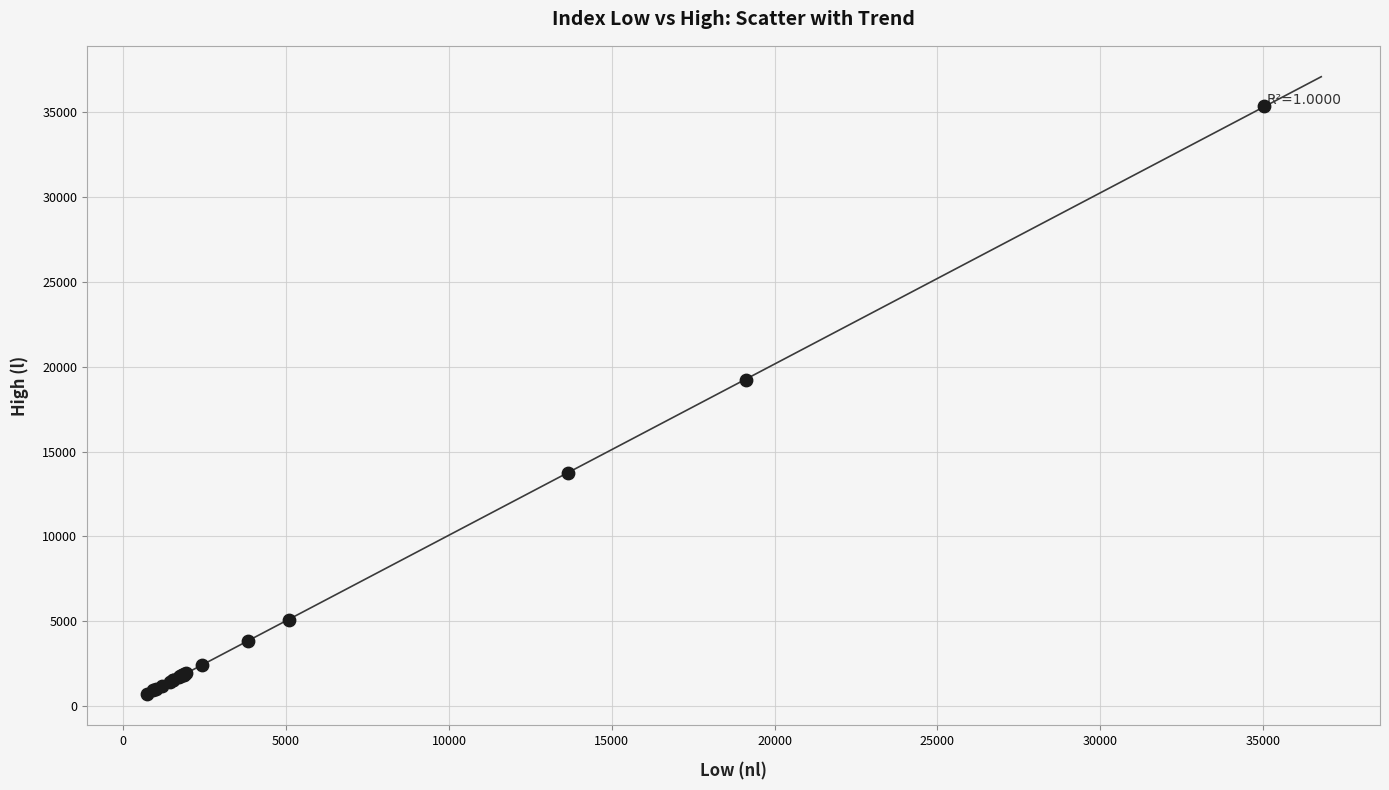

What Y value in the scatter plot is closest to 18050?

19194.0